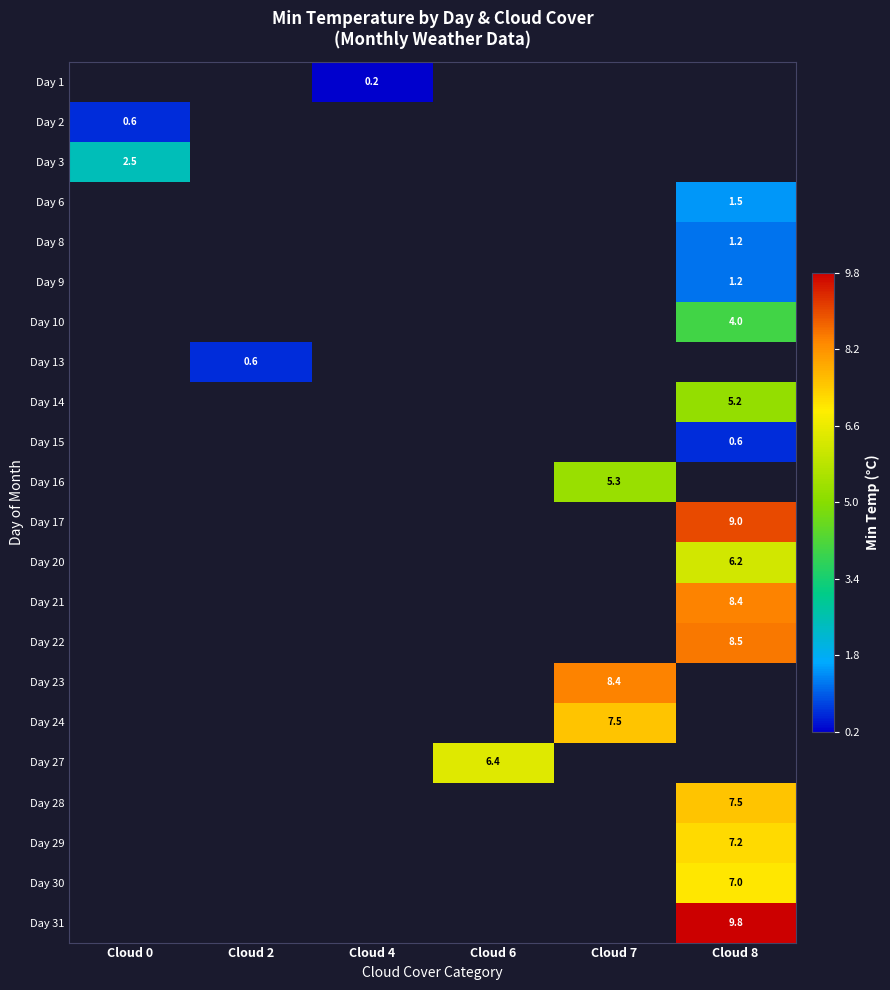

True or false: Day 10 has a value of 4.0 at Cloud 8.

True